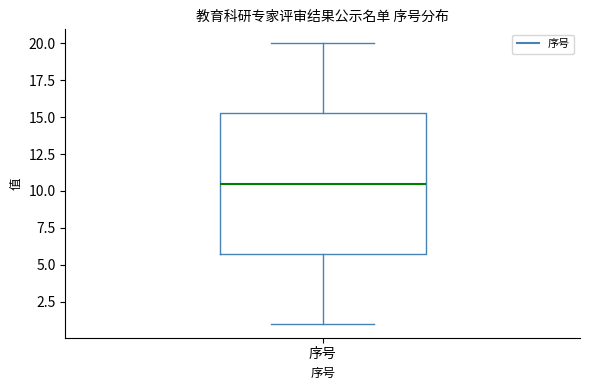

Transcribe this box plot: give where the median line is, the range the box spans, and where the two whiskers end, as read against the y-axis. The values are not printed on the chart, so give them approximately, as read against the axis.

median 10.5, box 6.0 to 15.5, whiskers 1.0 to 20.0